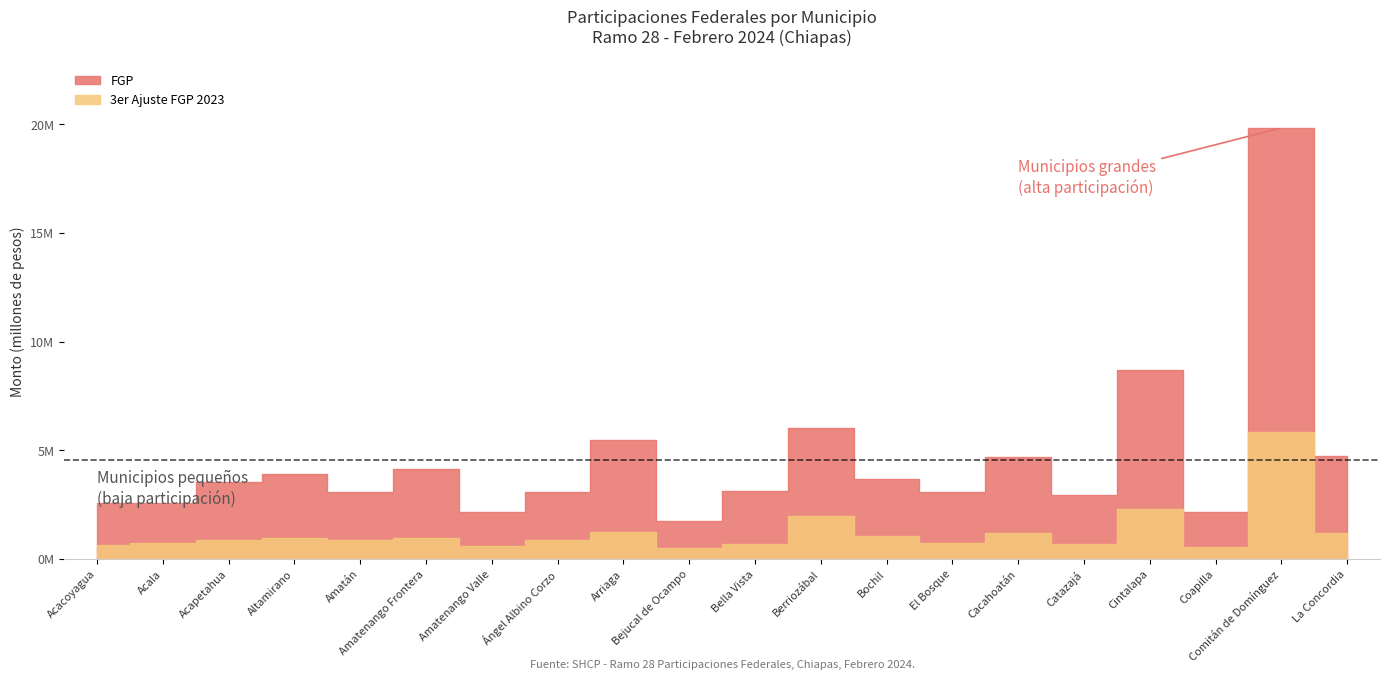

Reading left to right, extract all data points from this chart.

FGP: Acacoyagua=2577838.3	Acala=2554133.2	Acapetahua=3528288.2	Altamirano=3906994.0	Amatán=3068852.7	Amatenango Frontera=4137106.2	Amatenango Valle=2143057.6	Ángel Albino Corzo=3059901.6	Arriaga=5459355.7	Bejucal de Ocampo=1731806.5	Bella Vista=3129366.6	Berriozábal=6034814.5	Bochil=3655069.8	El Bosque=3070301.3	Cacahoatán=4683673.7	Catazajá=2946359.5	Cintalapa=8690810.6	Coapilla=2178478.4	Comitán de Domínguez=19832122.9	La Concordia=4753023.0
FGP_adj: Acacoyagua=655146.5	Acala=752472.3	Acapetahua=851332.6	Altamirano=946692.3	Amatán=872910.3	Amatenango Frontera=963496.5	Amatenango Valle=609194.3	Ángel Albino Corzo=854447.8	Arriaga=1219310.5	Bejucal de Ocampo=503693.5	Bella Vista=685797.9	Berriozábal=1981059.8	Bochil=1054486.5	El Bosque=717852.1	Cacahoatán=1177881.8	Catazajá=705525.5	Cintalapa=2308509.8	Coapilla=546711.3	Comitán de Domínguez=5828722.2	La Concordia=1207579.7